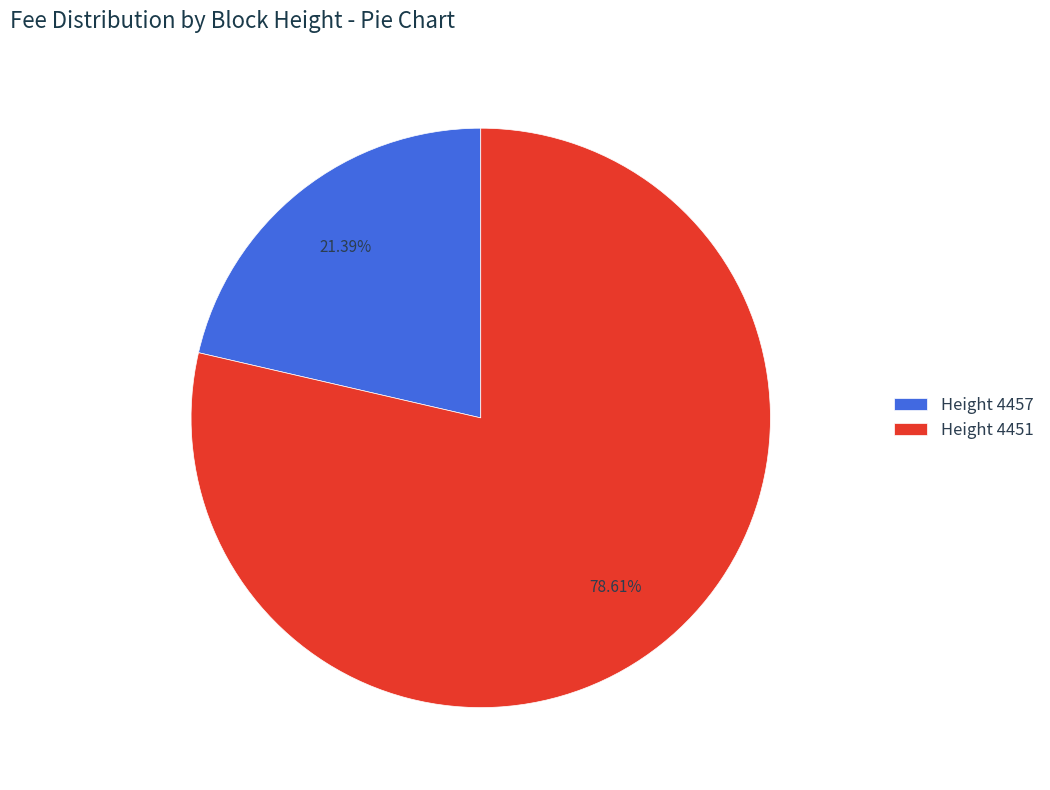

Do Height 4457 and Height 4451 together represent more than half of the pie?

Yes